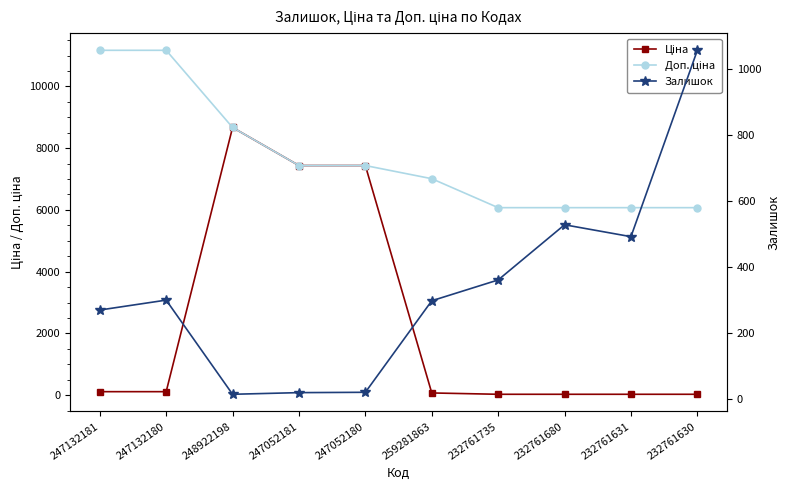

True or false: Доп. ціна has more than 1 points higher than both neighbors.

False